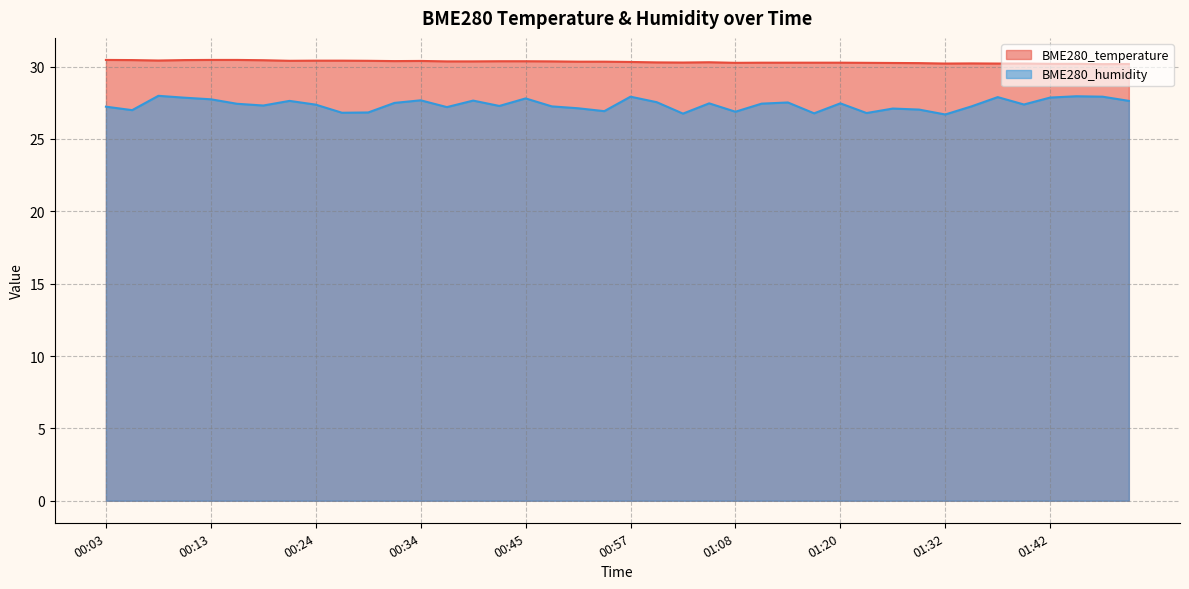

What is the value of the BME280_temperature point at the 39th from the left?

30.2